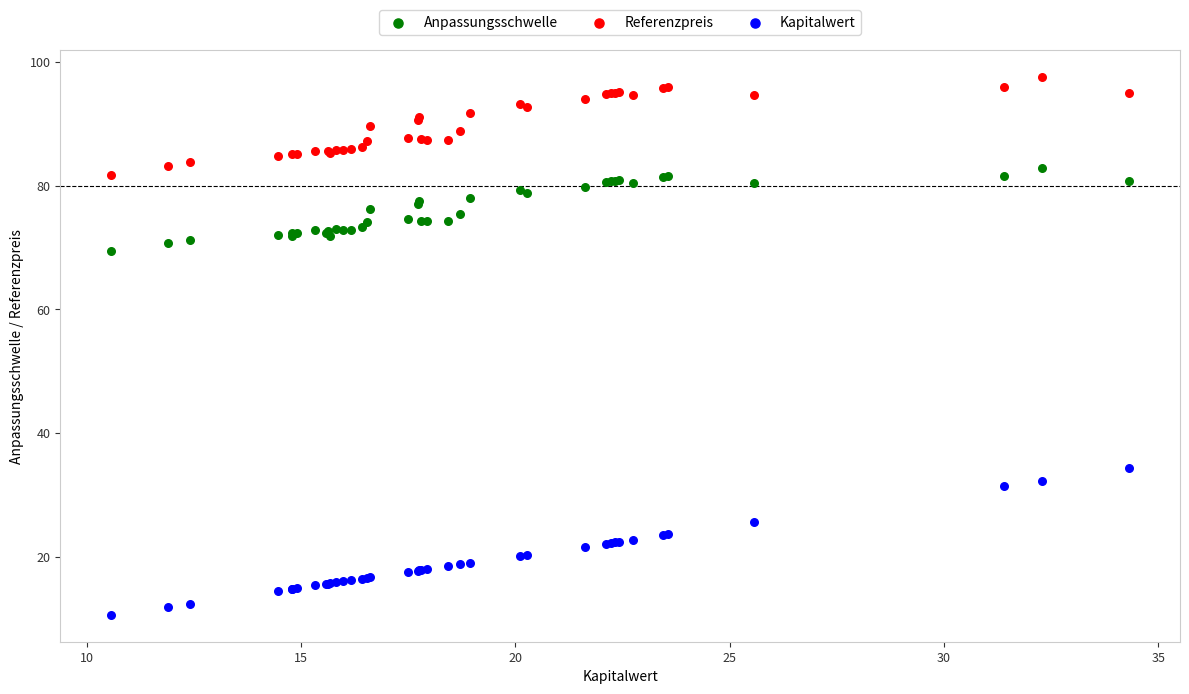

Which series has the widest spread of Y values?

Kapitalwert